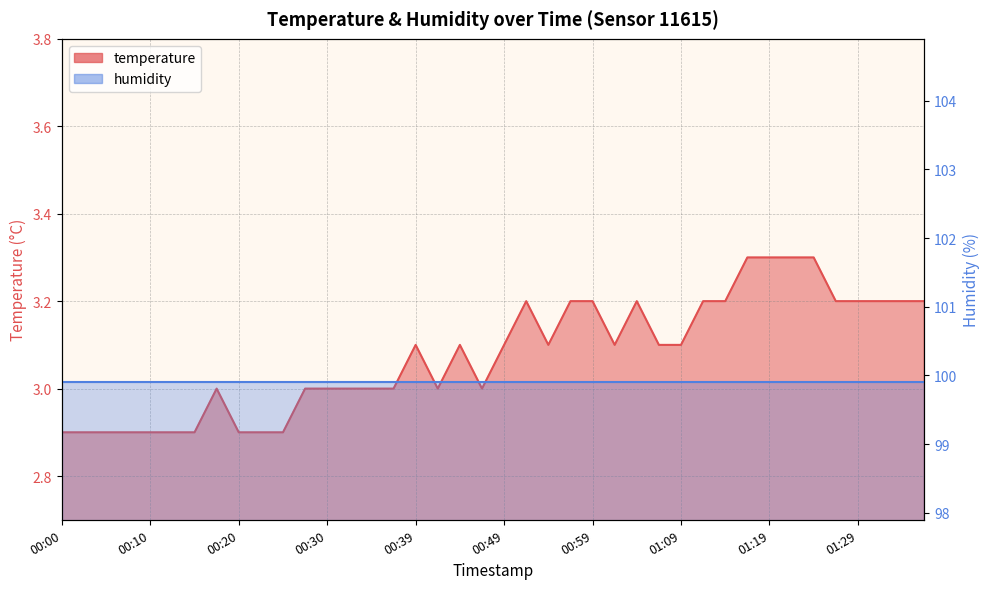

What position from the right is 00:32?

27